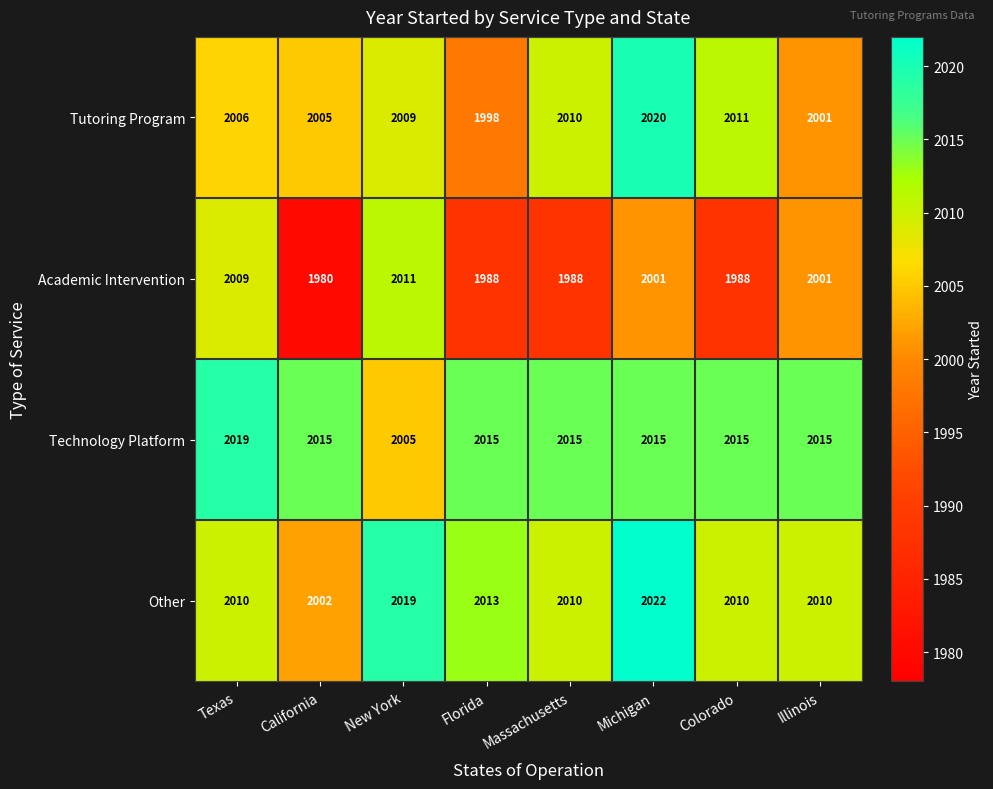

What is the sum of the Technology Platform values at Illinois and Massachusetts?

4030